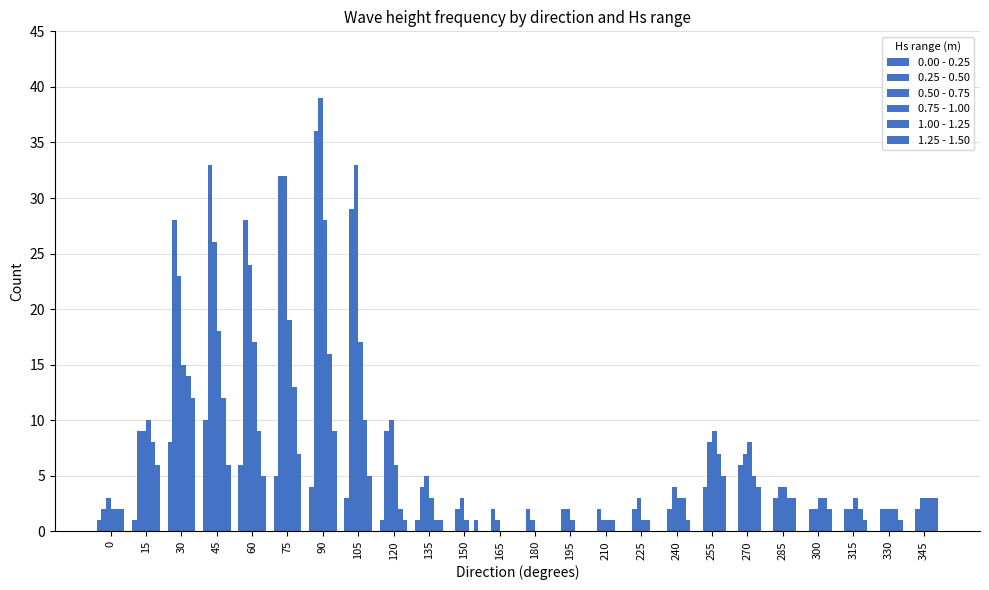

Is the value of 0.50 - 0.75 at 330 greater than the value of 0.75 - 1.00 at 195?

Yes